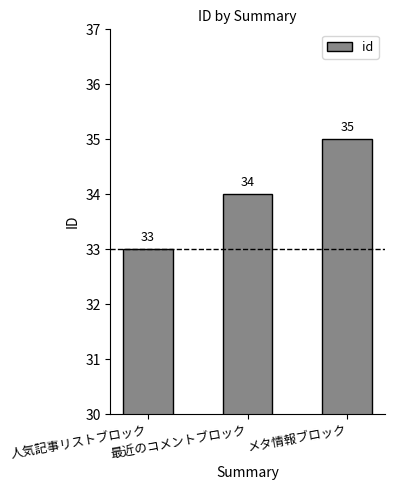

What is the maximum value shown in the chart?

35